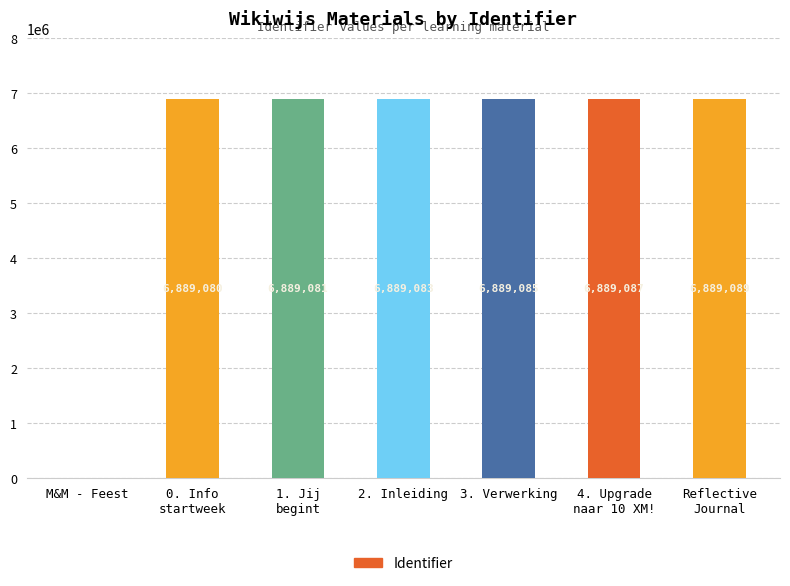

Reading left to right, transcribe all the data shown in this chart.

0	6889080	6889081	6889083	6889085	6889087	6889089